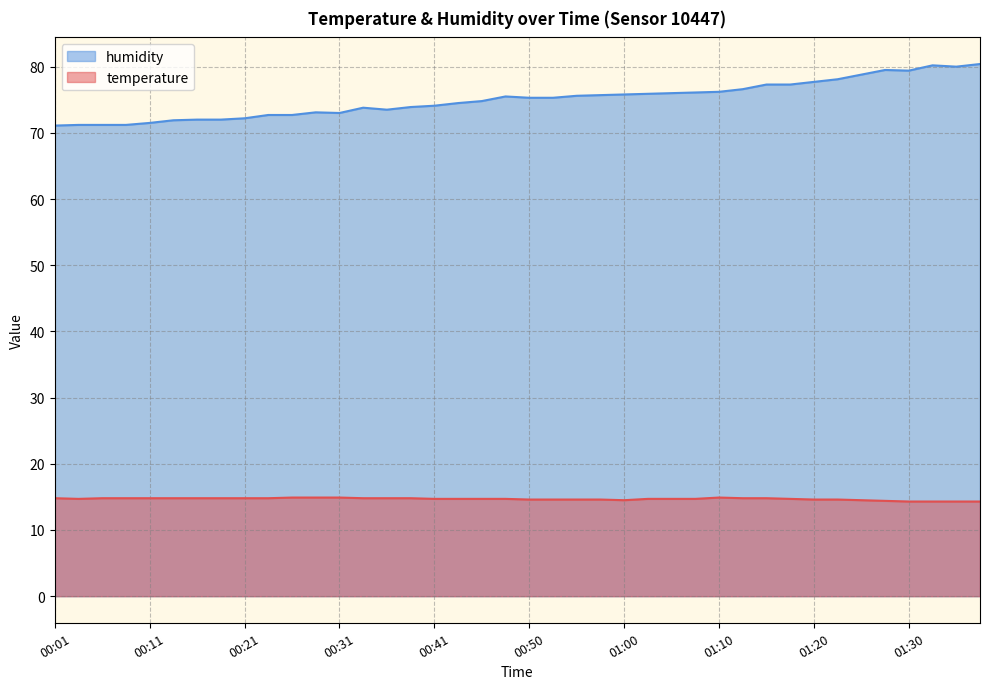

What is the difference between the temperature values at 01:32 and 00:31?

0.6